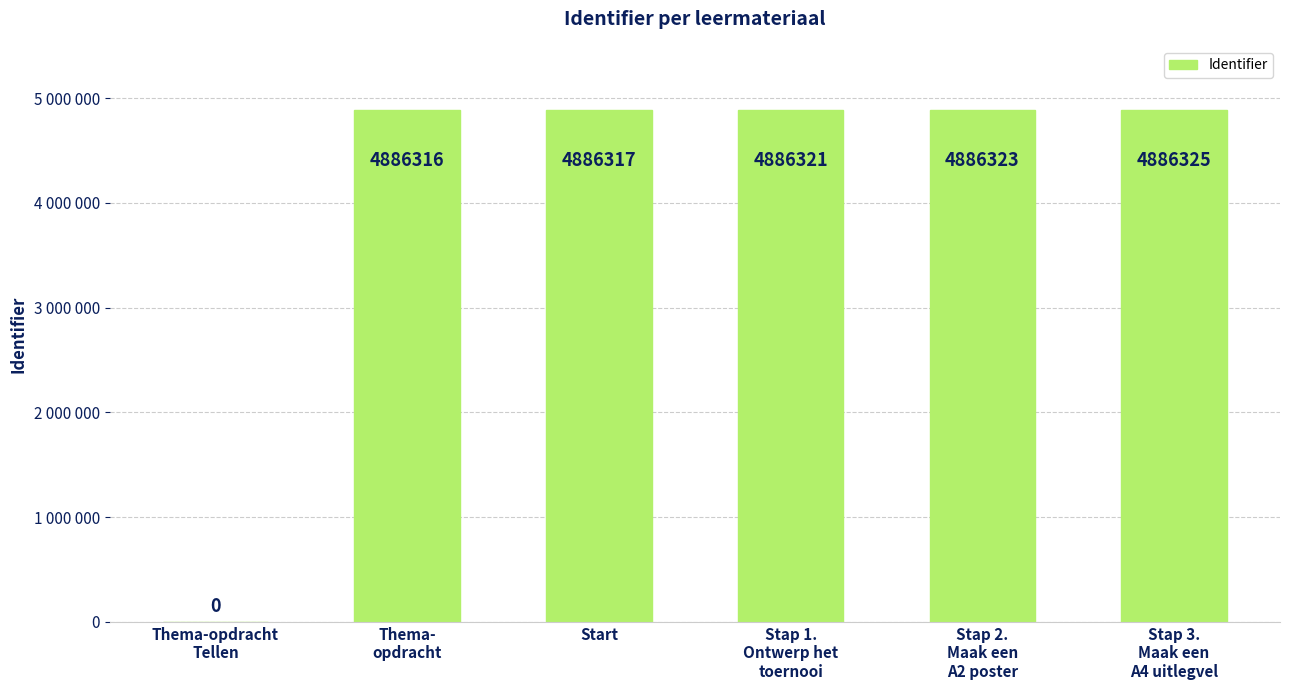

How many data points does each series have?

6